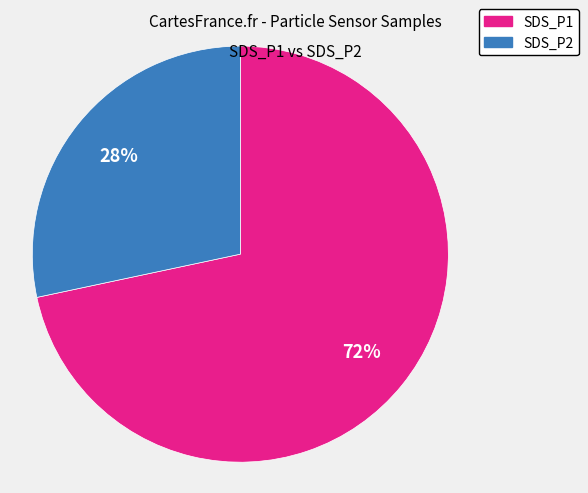

To the nearest percent, what portion does SDS_P1 represent?

72%